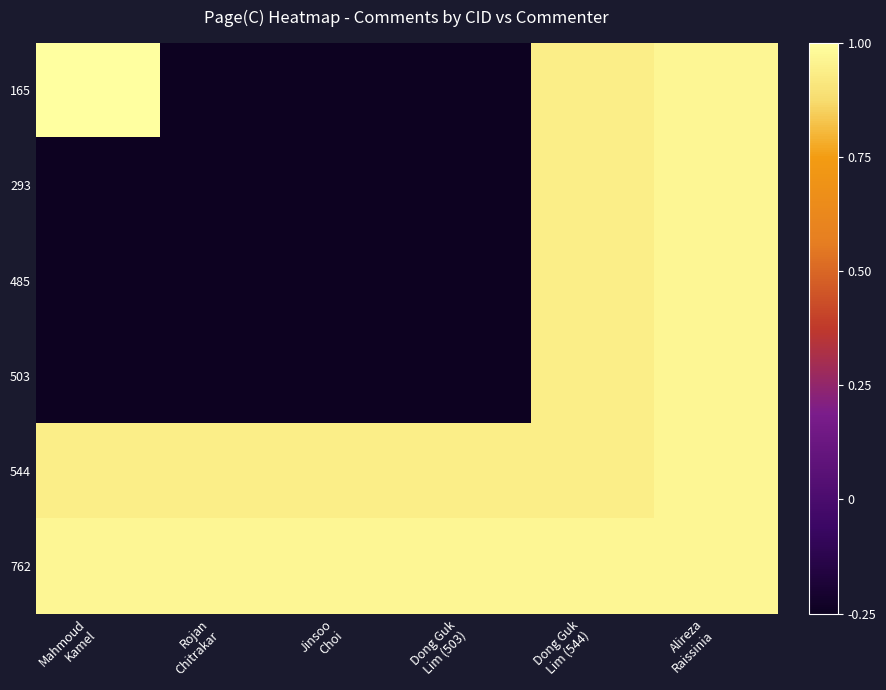

Reading right to left, transcribe all the data shown in this chart.

165: Alireza
Raissinia=1.0	Dong Guk
Lim (544)=0.9	Dong Guk
Lim (503)=-0.2	Jinsoo
Choi=-0.2	Rojan
Chitrakar=-0.2	Mahmoud
Kamel=1.0
293: Alireza
Raissinia=1.0	Dong Guk
Lim (544)=0.9	Dong Guk
Lim (503)=-0.2	Jinsoo
Choi=-0.2	Rojan
Chitrakar=-0.2	Mahmoud
Kamel=-0.2
485: Alireza
Raissinia=1.0	Dong Guk
Lim (544)=0.9	Dong Guk
Lim (503)=-0.2	Jinsoo
Choi=-0.2	Rojan
Chitrakar=-0.2	Mahmoud
Kamel=-0.2
503: Alireza
Raissinia=1.0	Dong Guk
Lim (544)=0.9	Dong Guk
Lim (503)=-0.2	Jinsoo
Choi=-0.2	Rojan
Chitrakar=-0.2	Mahmoud
Kamel=-0.2
544: Alireza
Raissinia=1.0	Dong Guk
Lim (544)=0.9	Dong Guk
Lim (503)=0.9	Jinsoo
Choi=0.9	Rojan
Chitrakar=0.9	Mahmoud
Kamel=0.9
762: Alireza
Raissinia=1.0	Dong Guk
Lim (544)=1.0	Dong Guk
Lim (503)=1.0	Jinsoo
Choi=1.0	Rojan
Chitrakar=1.0	Mahmoud
Kamel=1.0